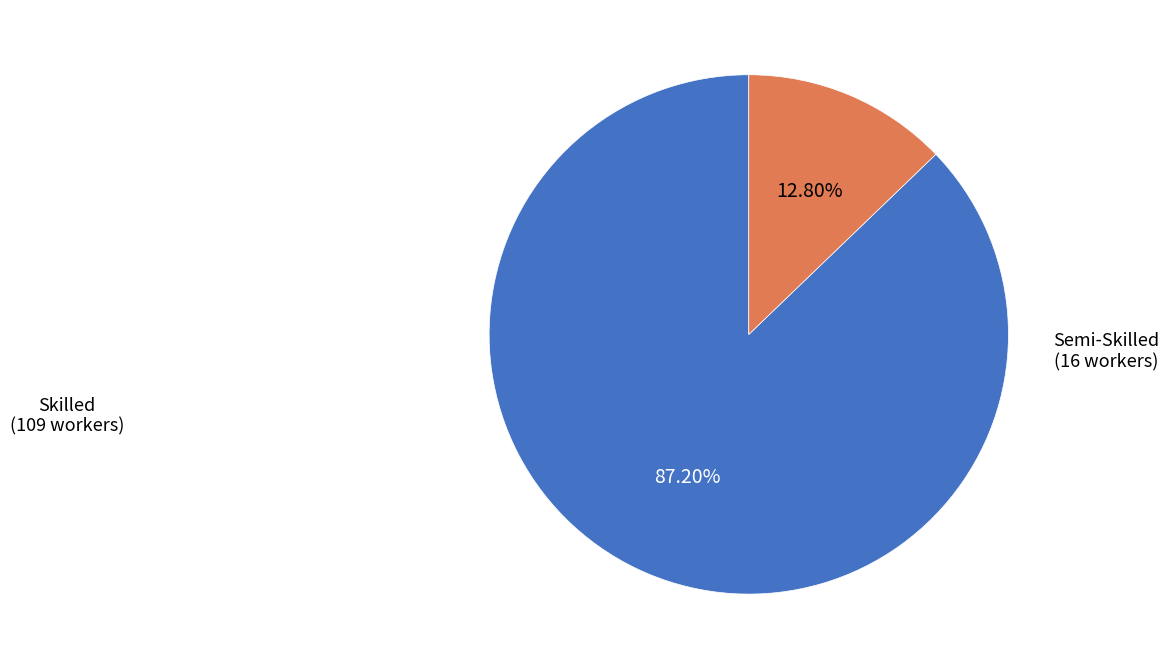

Does any single category account for the majority?

Yes